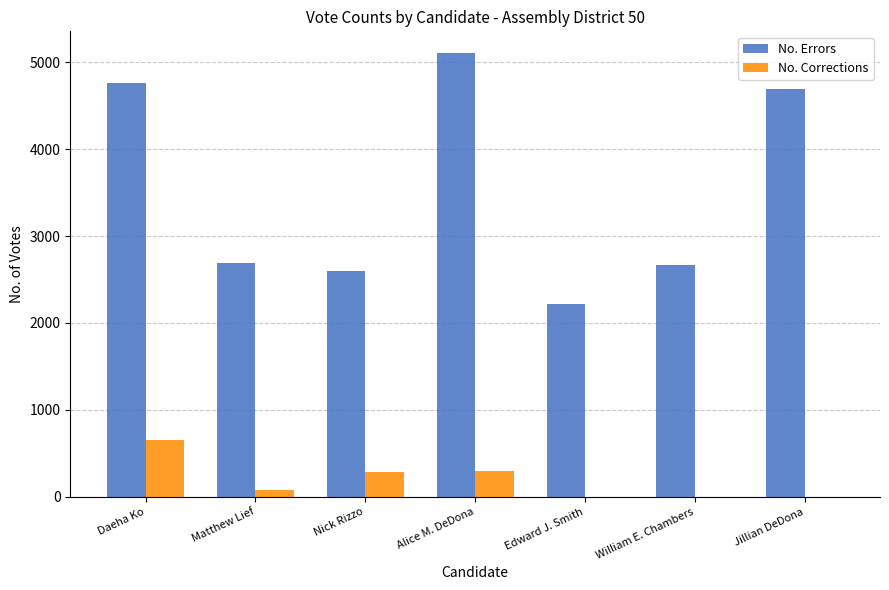

What is the sum of all No. Corrections values?

1311